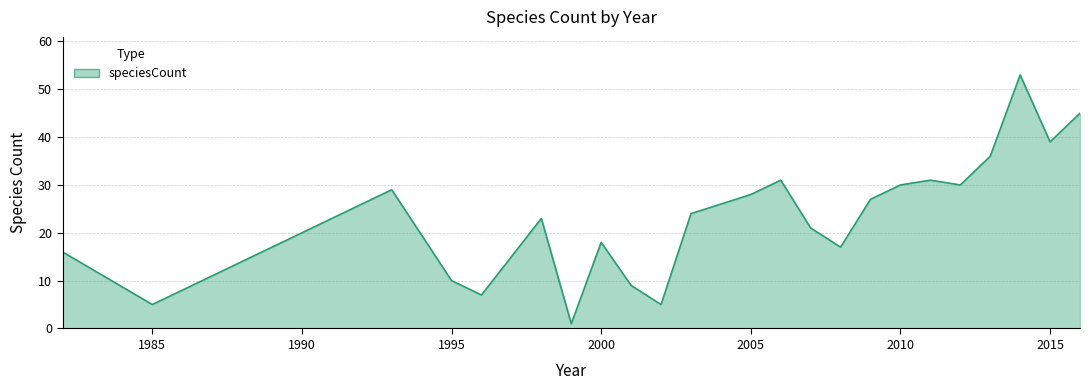

Reading left to right, transcribe all the data shown in this chart.

16	5	29	10	7	23	1	18	9	5	24	28	31	21	17	27	30	31	30	36	53	39	45